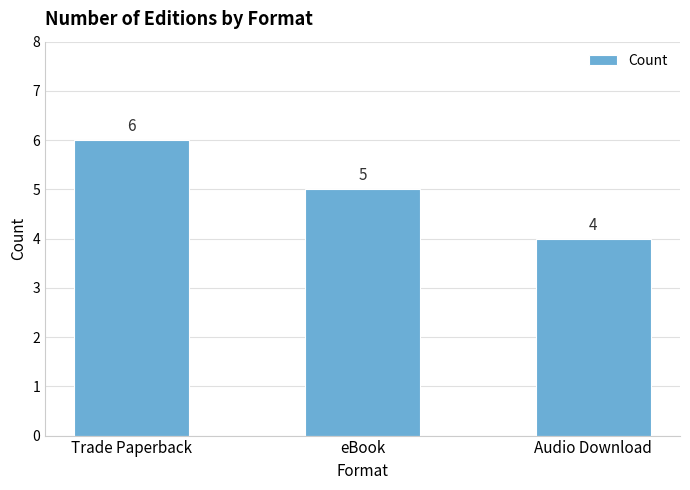

Is it true that the value at Audio Download is 6?

False